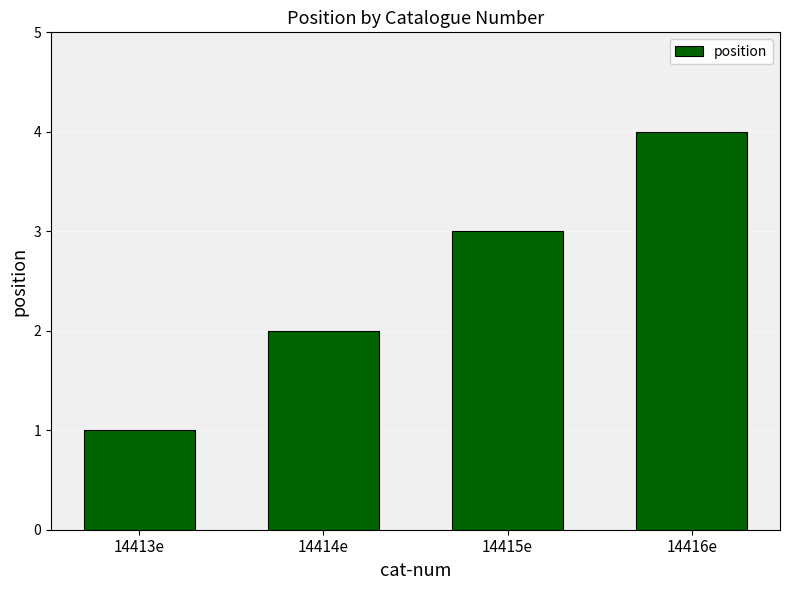

List the labels in order of value, largest first.

14416e, 14415e, 14414e, 14413e